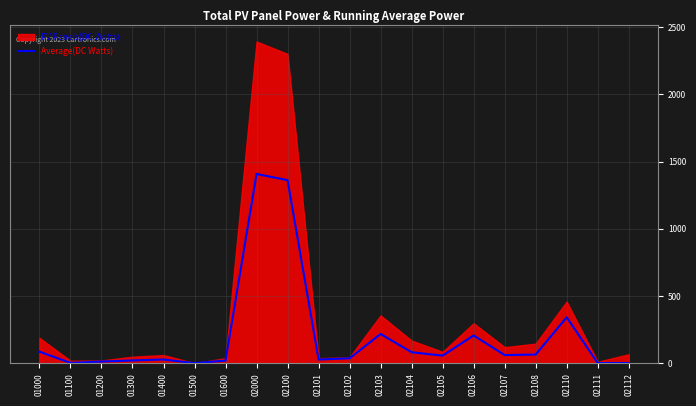

What is the value of the 6th point from the left?

1